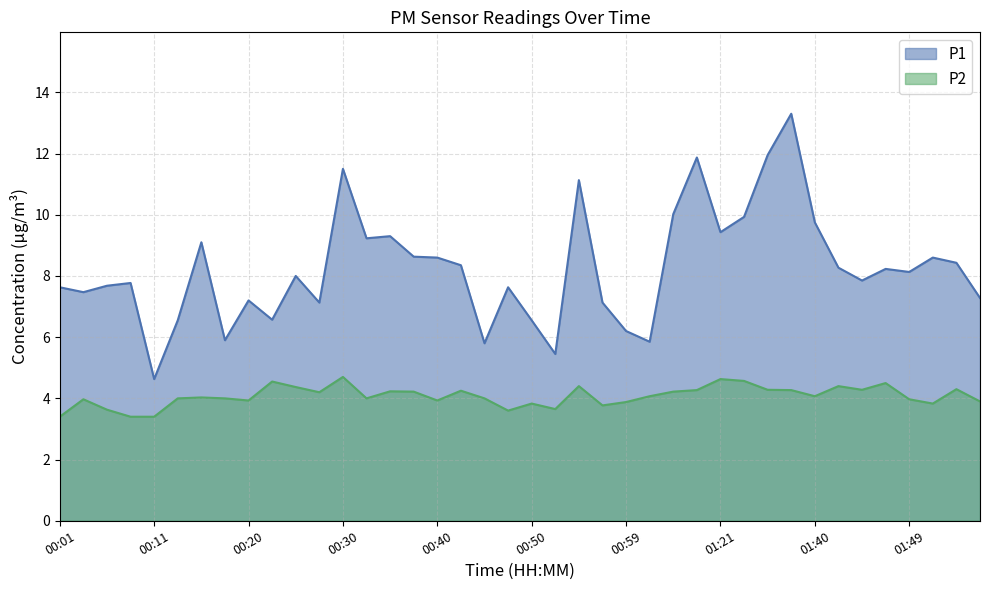

What is the total value across all series at 00:11?

8.0